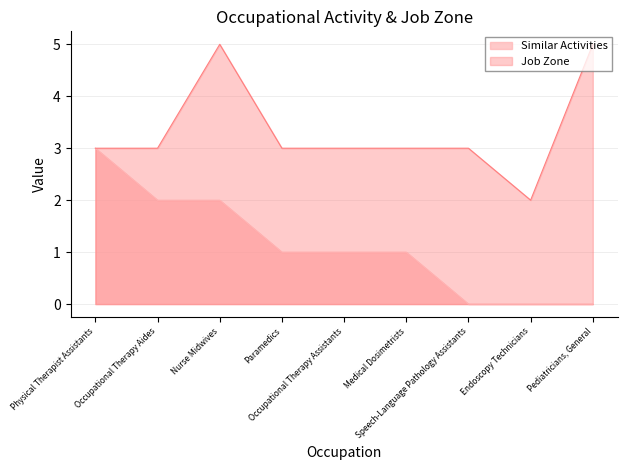

How many values in the Similar Activities series are below 1?

3